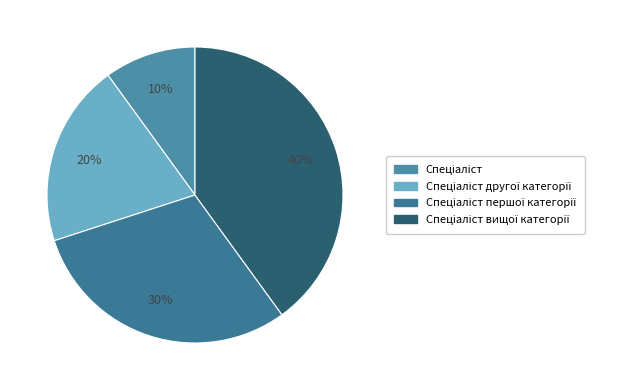

Is there any slice that represents more than half of the pie?

No